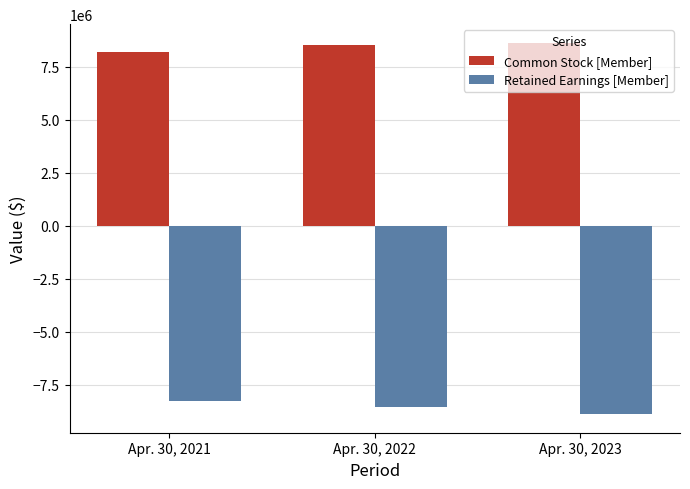

What are all the series names shown in the legend?

Common Stock [Member], Retained Earnings [Member]